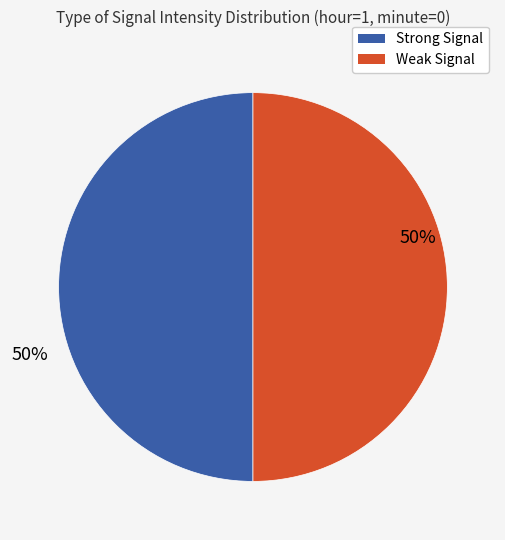

To the nearest percent, what is the average slice percentage?

50%